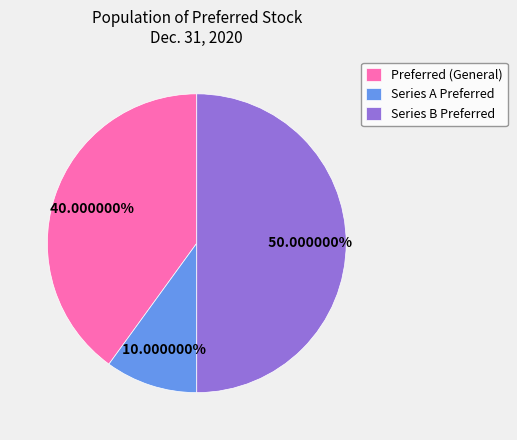

What is the smallest slice in the pie chart?

Series A Preferred